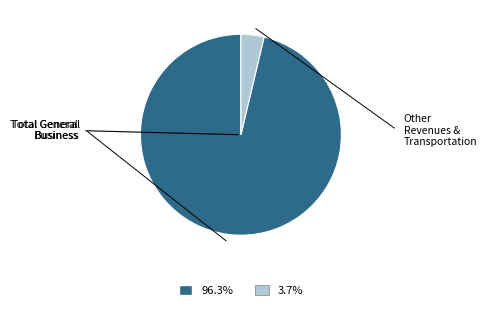

The Total General Business slice represents 96% of the pie. True or false?

True